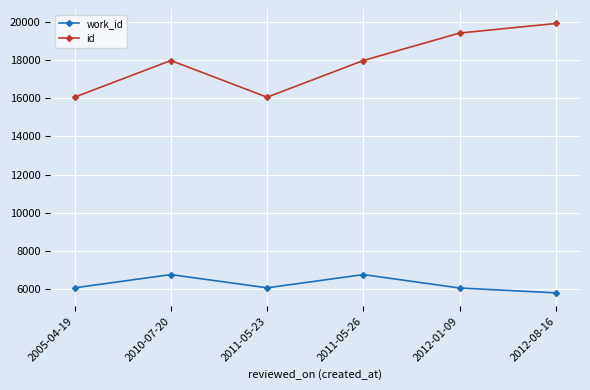

Where is the first local minimum for id?

2011-05-23